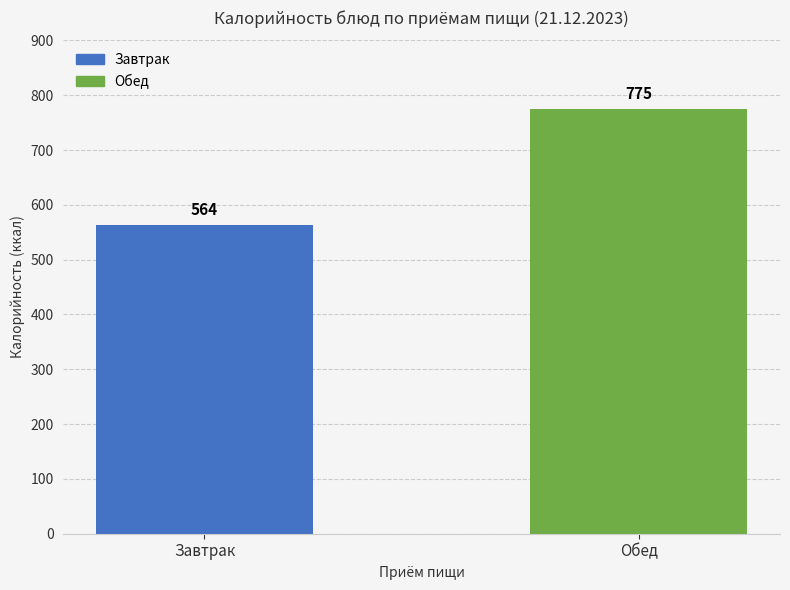

How many data points are less than 775?

1